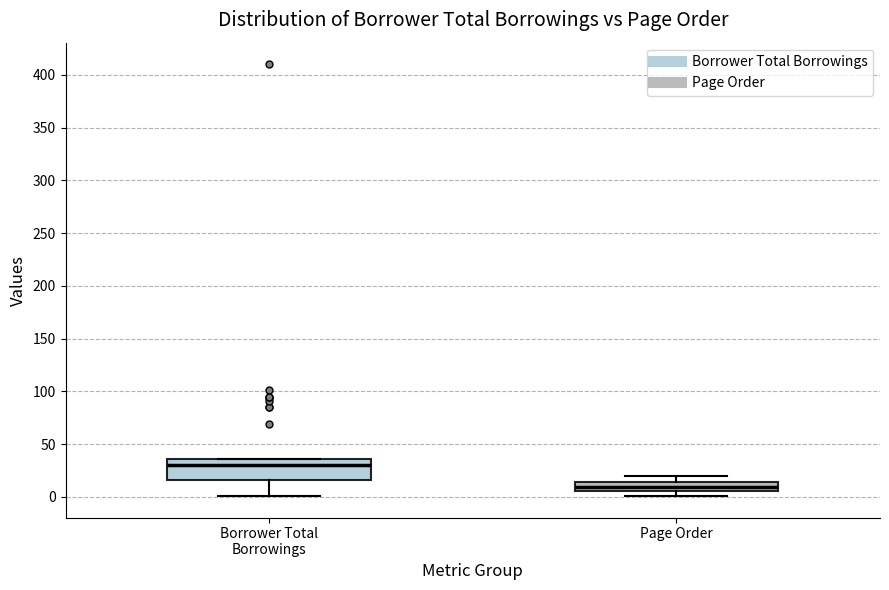

Reading left to right, read every box against the y-axis: the position of its median line, the range the box covers, and the ends of its whiskers. The values are not printed on the chart, so give them approximately, as read against the axis.

Borrower Total Borrowings: median 30, box 15 to 35, whiskers 0 to 35
Page Order: median 10, box 5 to 15, whiskers 0 to 20